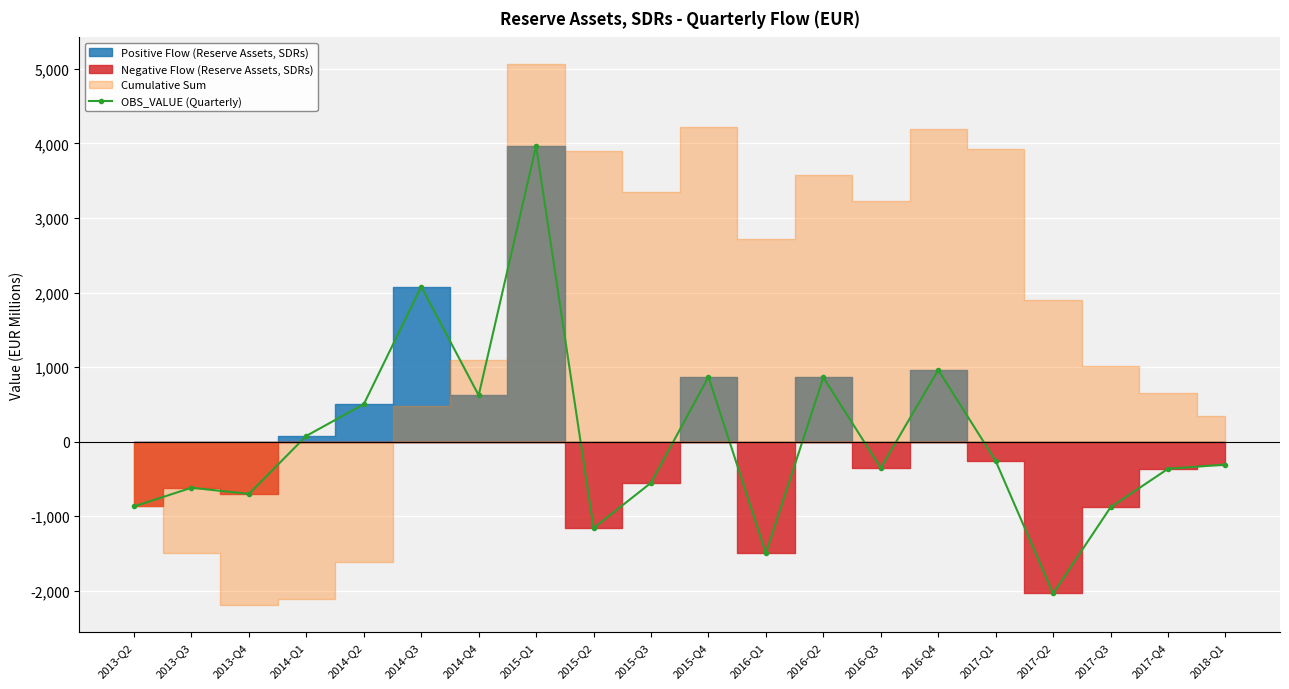

What is the label of the 10th point from the left?

2015-Q3